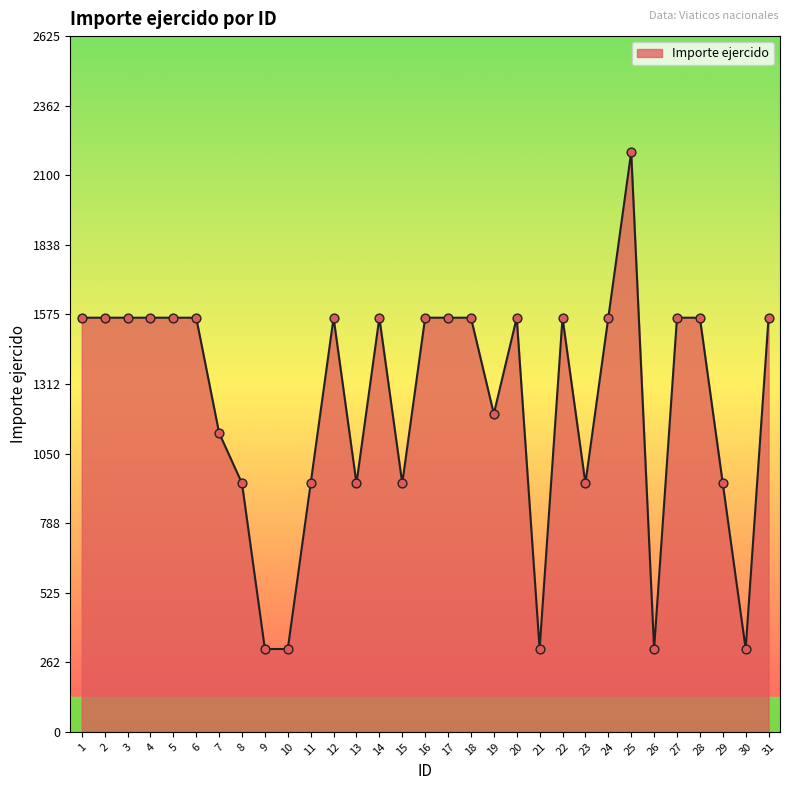

What is the change in value from 14 to 19?

-362.5